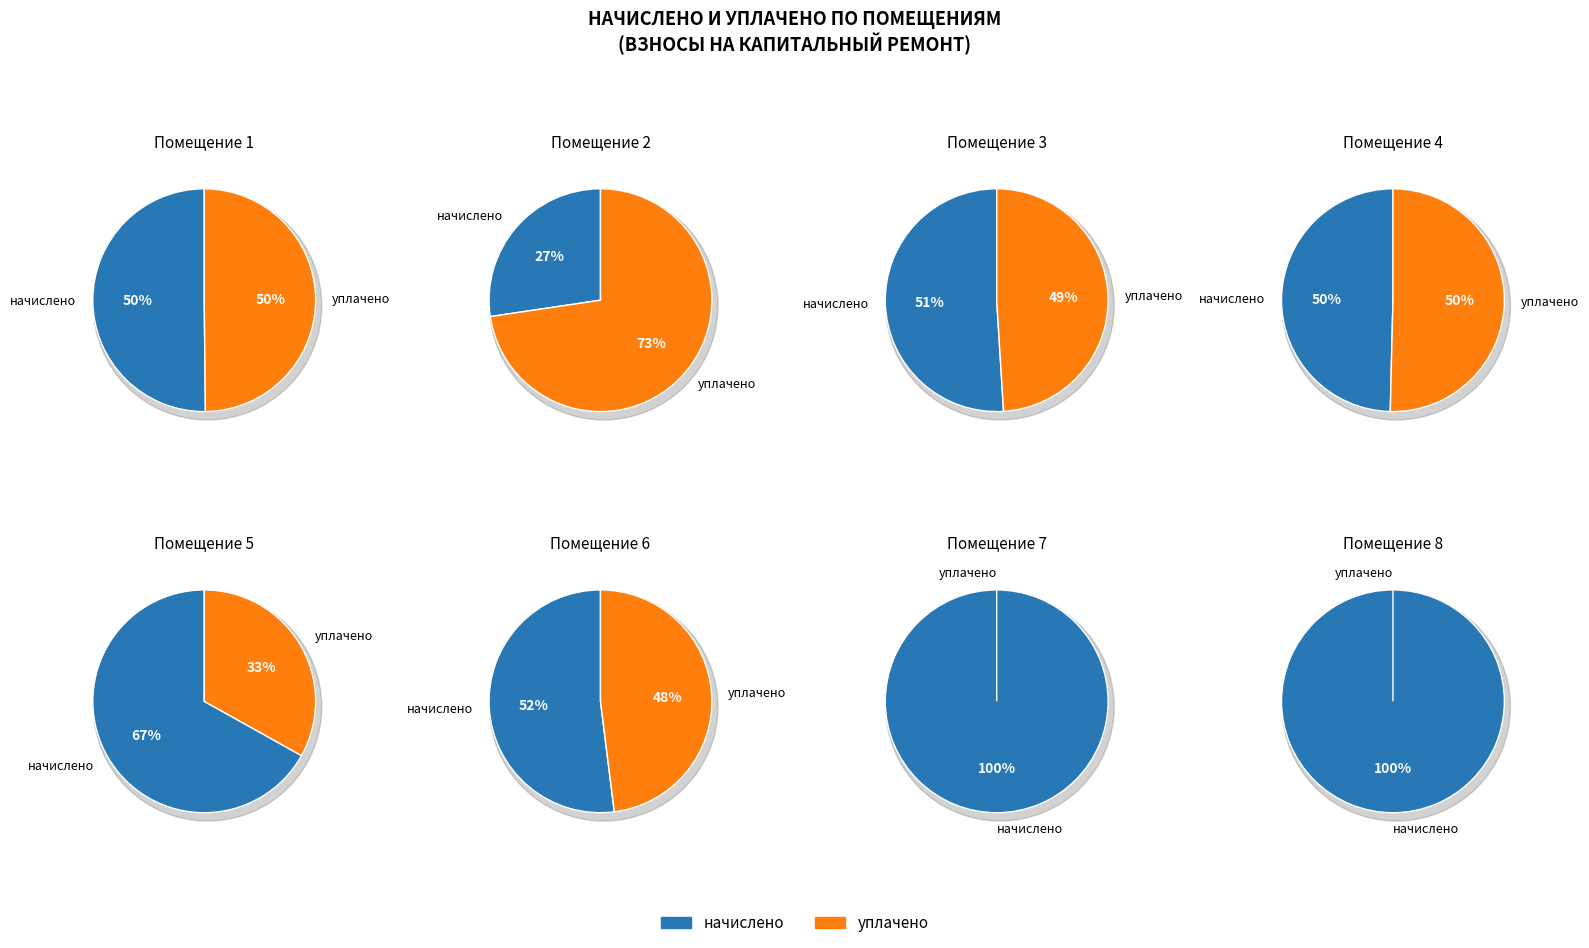

Which has a higher value, 1 or 2?

1